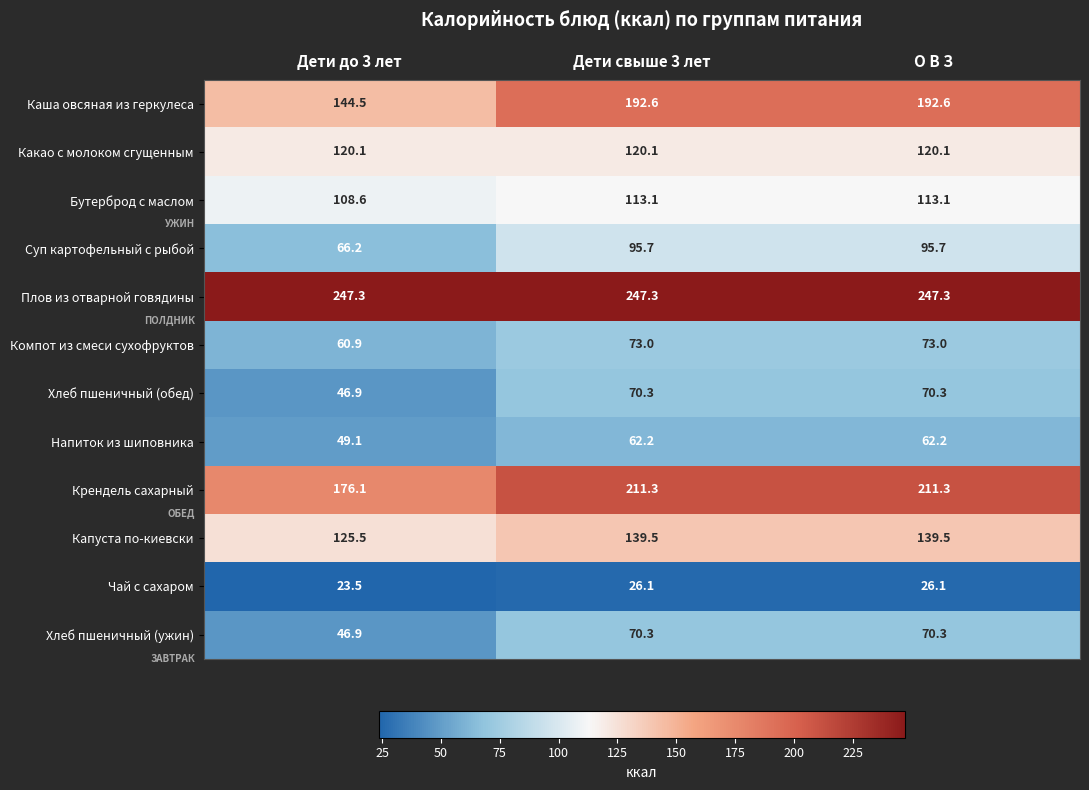

Is the value of Крендель сахарный at Дети до 3 лет greater than the value of Напиток из шиповника at О В З?

Yes